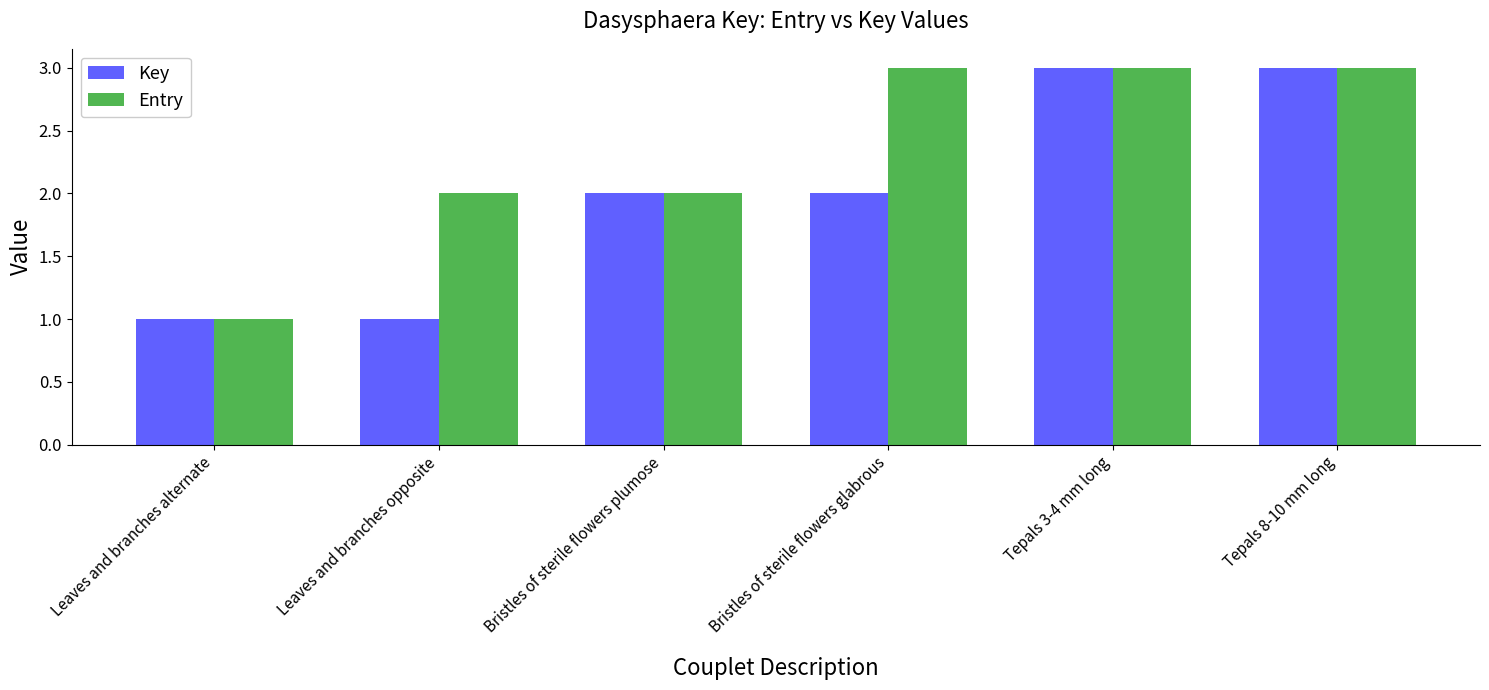

Reading left to right, extract all data points from this chart.

Key: 1	1	2	2	3	3
Entry: 1	2	2	3	3	3